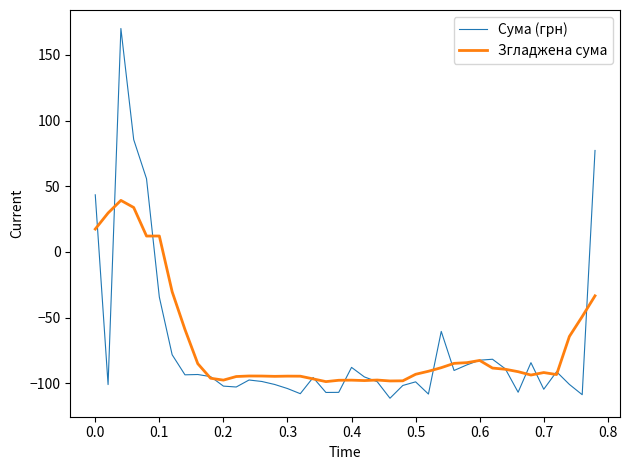

Which series has the largest range (max minus min)?

Сума (грн)